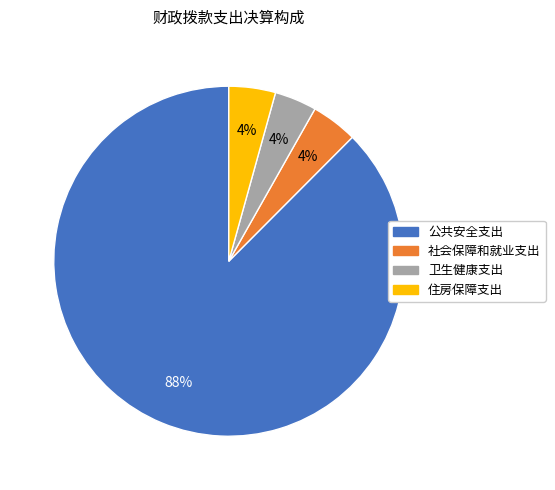

How many slices are in this pie chart?

4